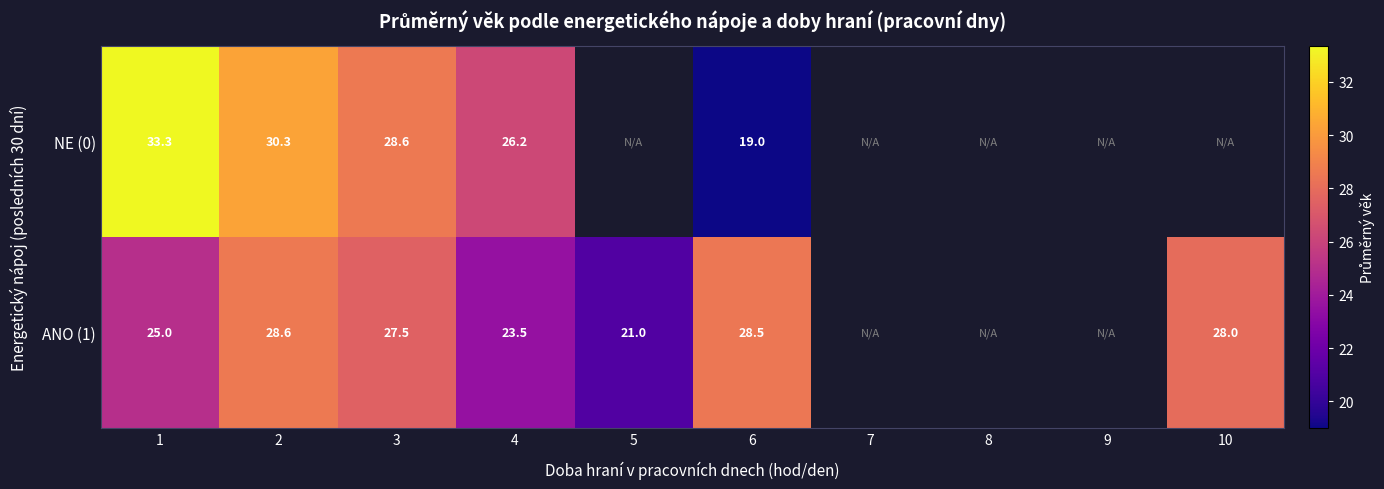

At which category is the sum across all series the highest?

2